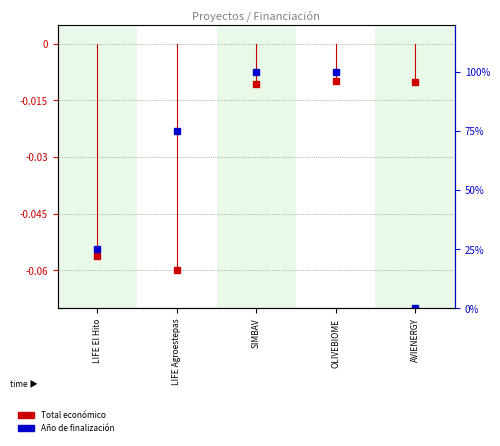

Does the chart have visible grid lines?

Yes